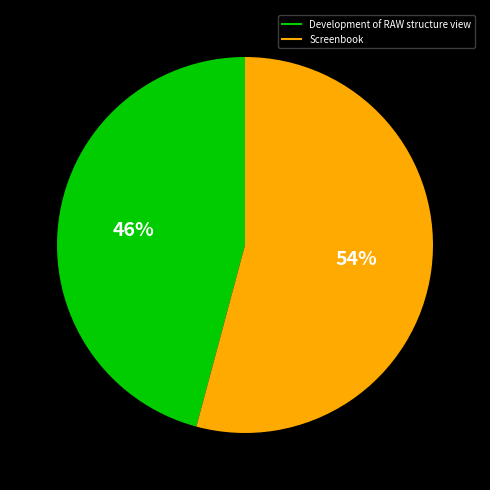

To the nearest percent, what percentage of the pie is Screenbook?

54%